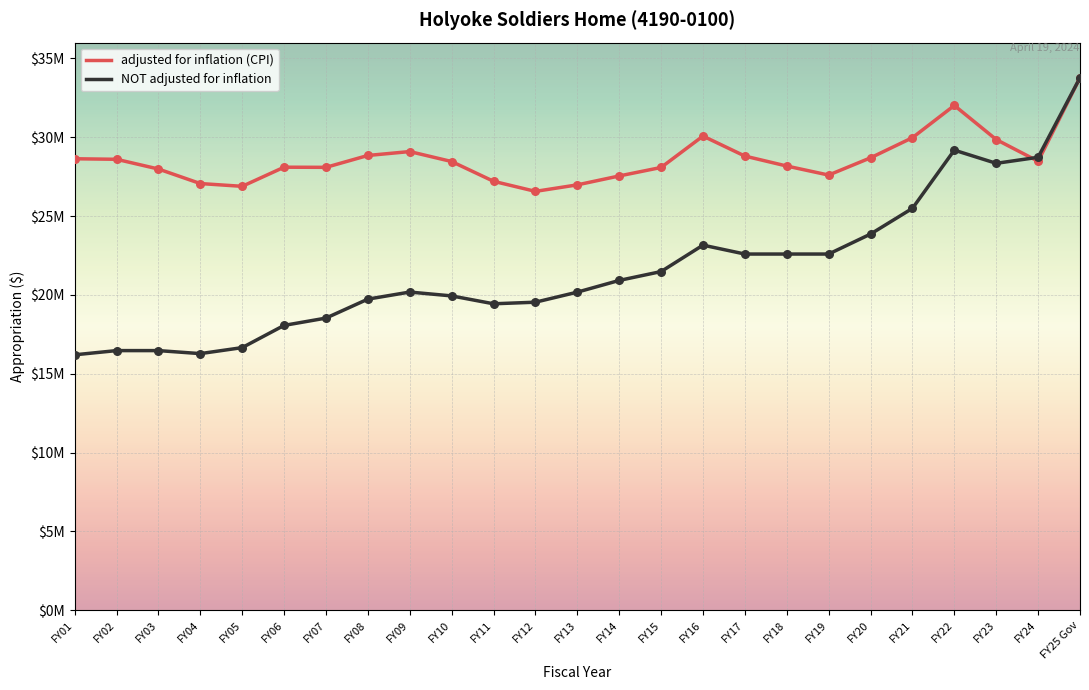

What is the total value across all series at FY13?

47157229